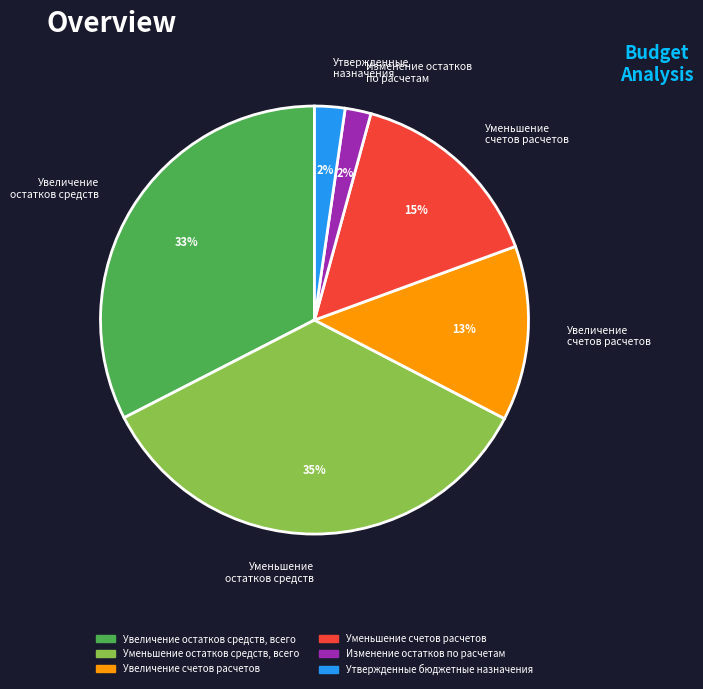

Count the number of slices in the pie.

6